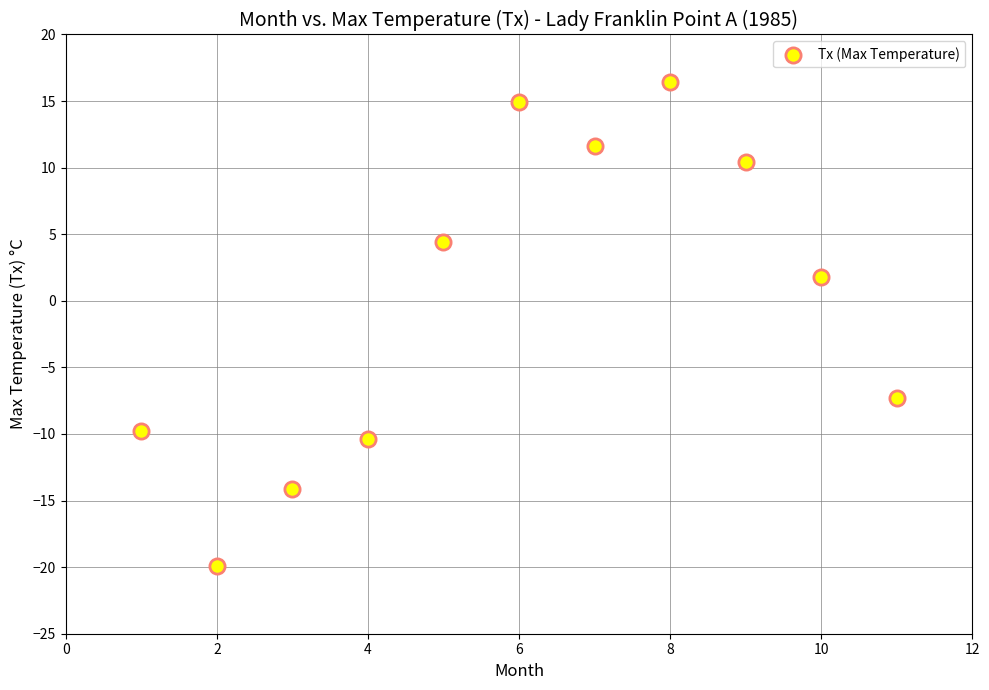

What is the average X value?

6.0